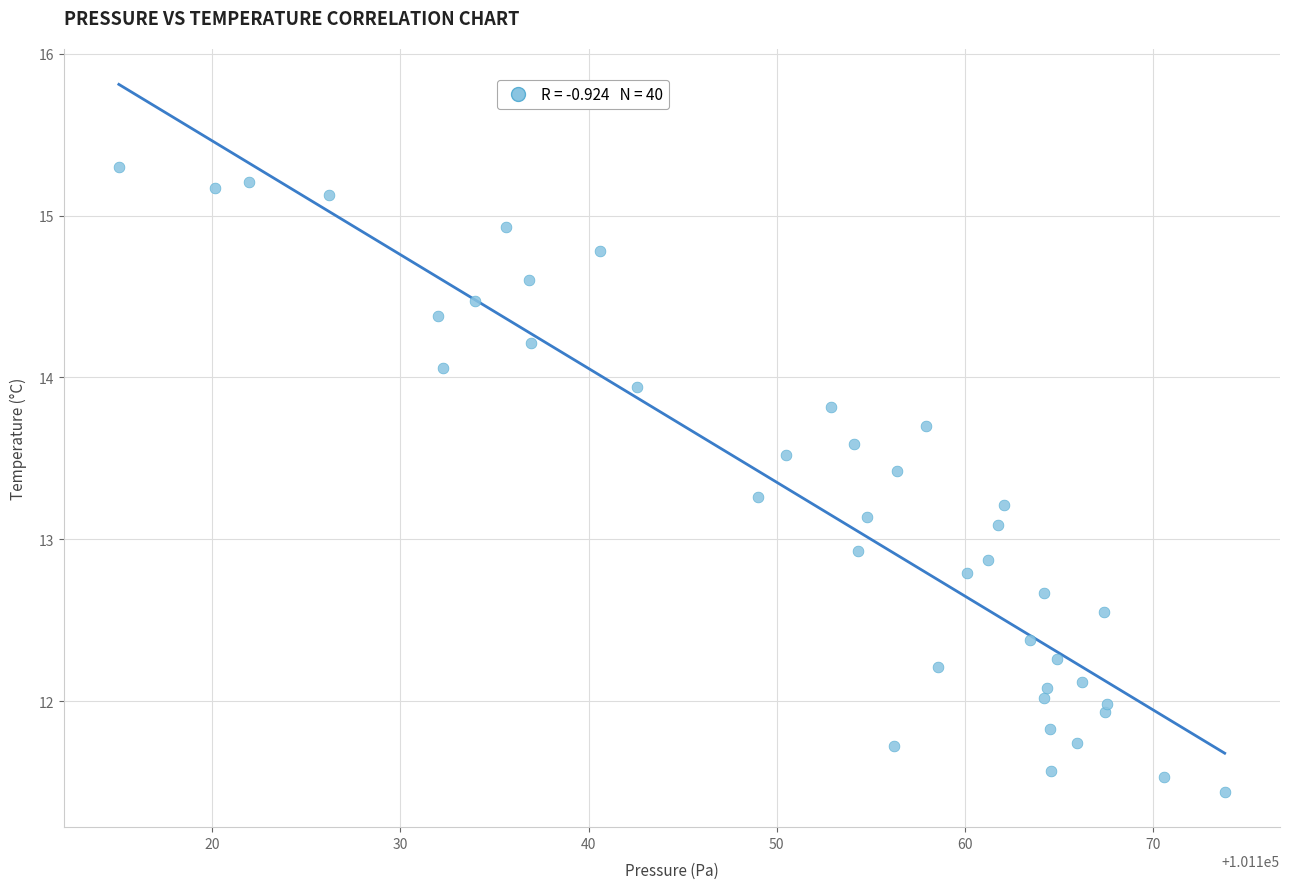

What is the range of Y values (max minus min)?

3.9